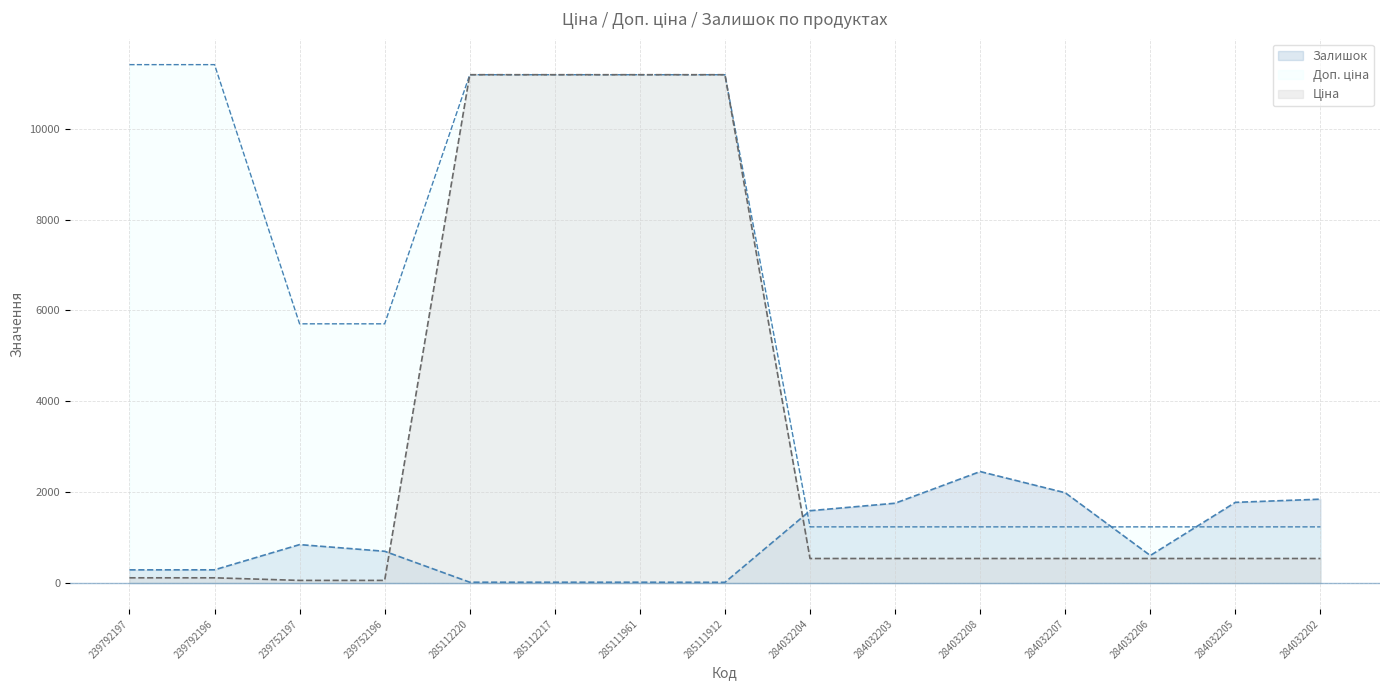

Does the chart display data point markers on the line(s)?

No